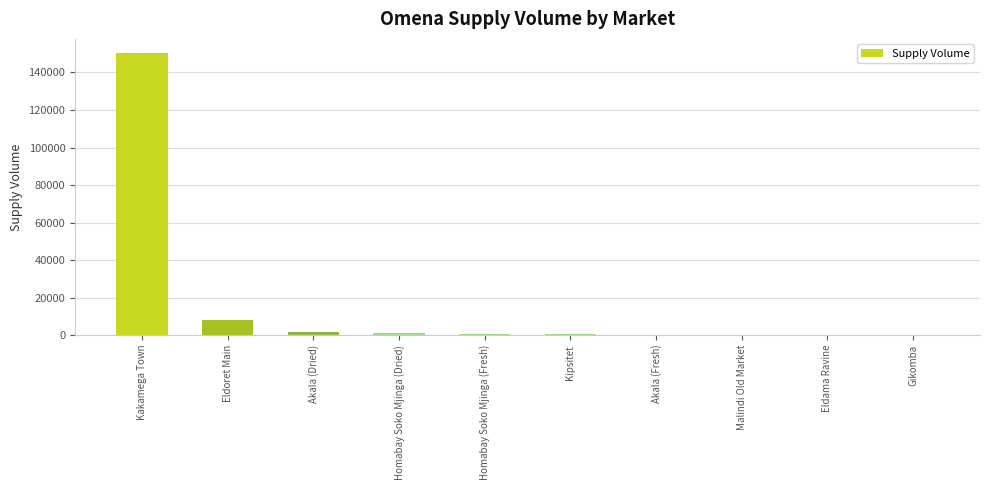

At which category does the chart reach its peak across all series?

Kakamega Town